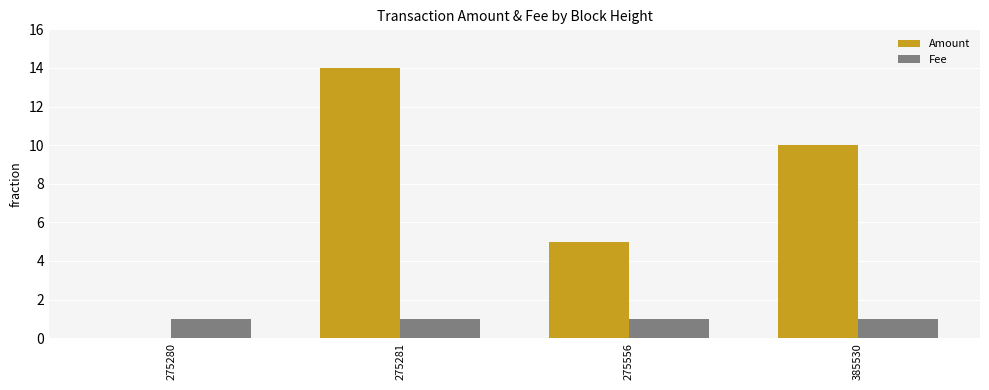

At which label is Amount closest to 7?

275556